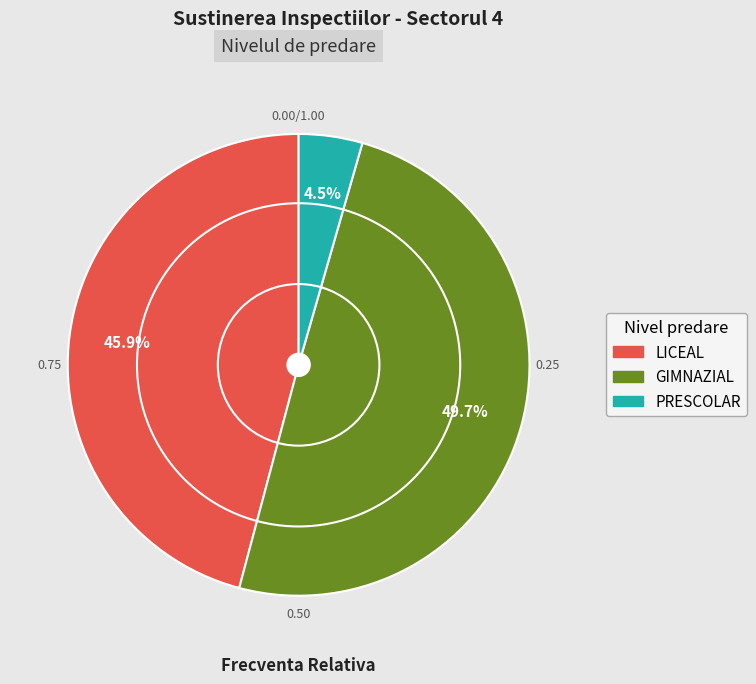

Does LICEAL represent more than half of the total?

No